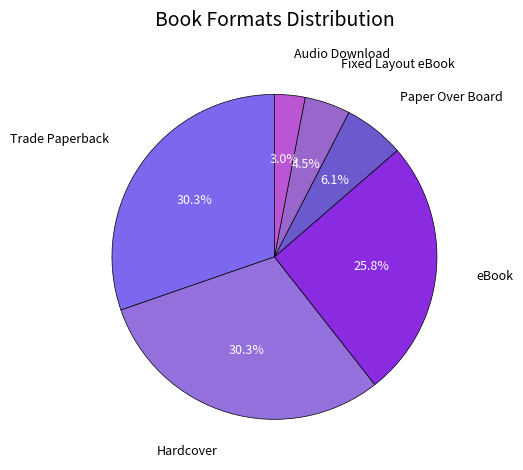

What percentage is NOT represented by Audio Download?

97.0%